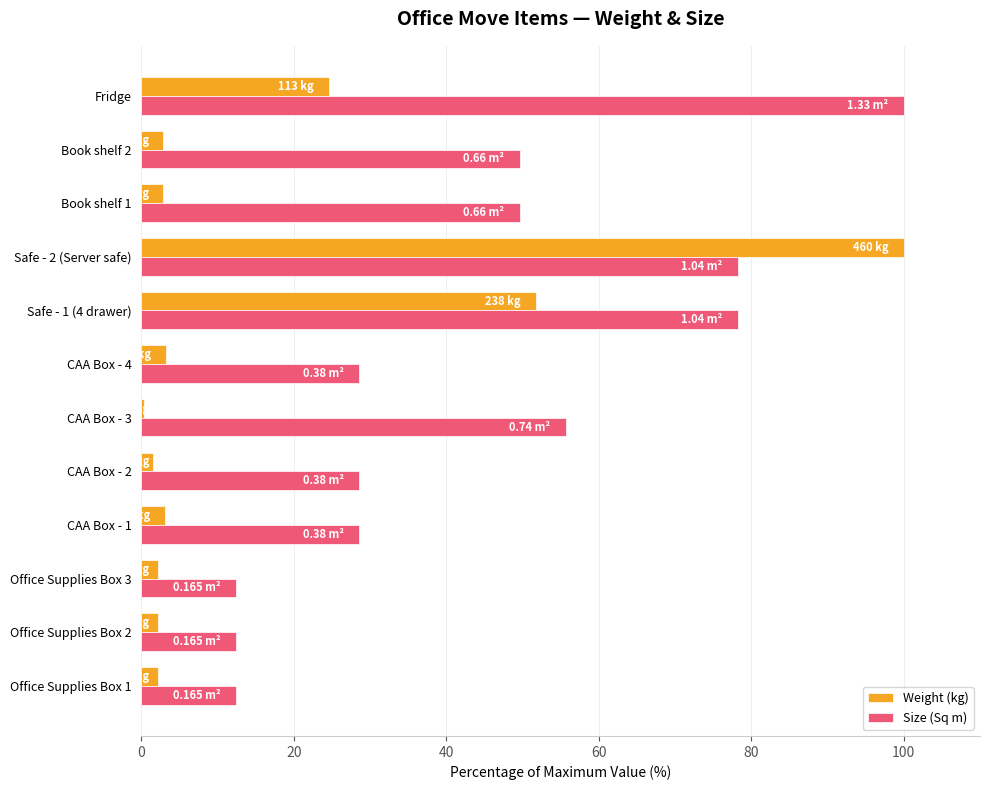

Is the value of Weight (kg) at CAA Box - 2 greater than the value of Size (Sq m) at Fridge?

No